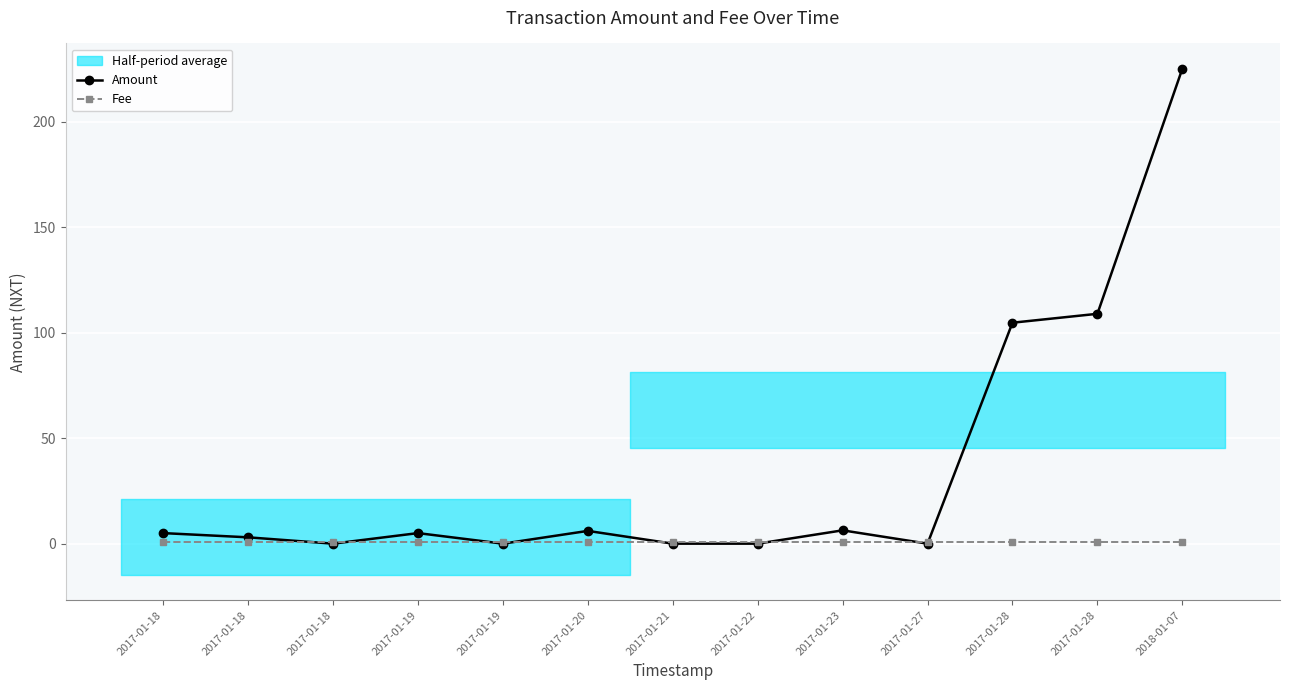

Reading right to left, list all the values displayed in this chart.

Amount: 225.0	108.9	104.7	0.0	6.3	0.0	0.0	6.0	0.0	5.0	0.0	3.0	5.0
Fee: 1.0	1.0	1.0	1.0	1.0	1.0	1.0	1.0	1.0	1.0	1.0	1.0	1.0